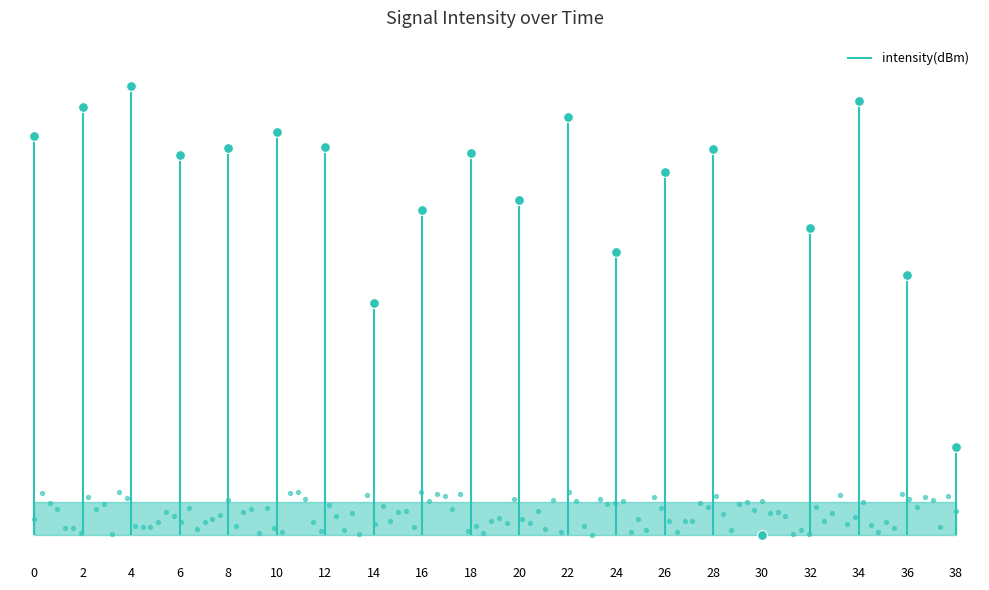

Which has a higher value, 4 or 6?

4